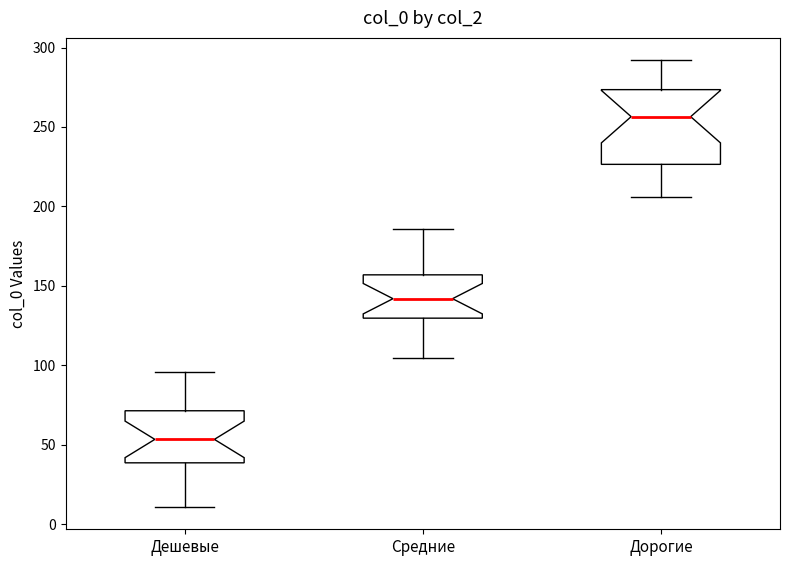

Where does the upper whisker of the box for Дешевые end on the y-axis? The values are not printed on the chart, so give them approximately, as read against the axis.

95